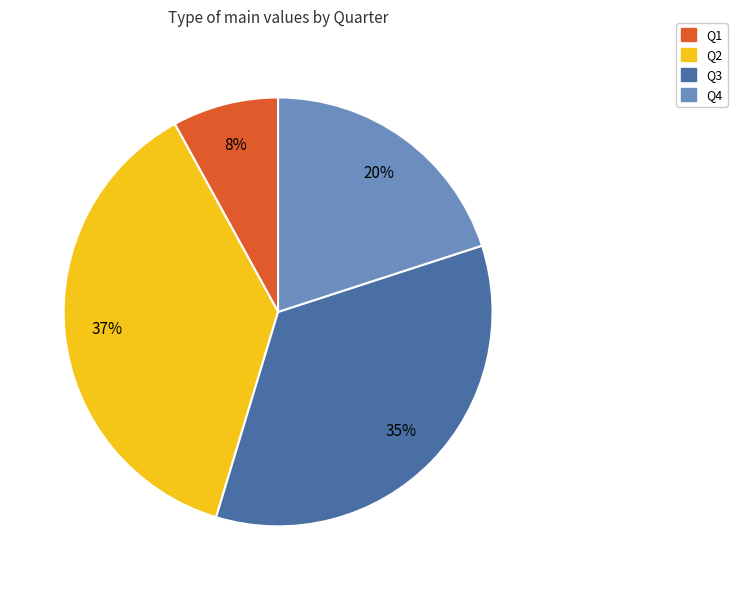

To the nearest percent, what is the average slice percentage?

25%